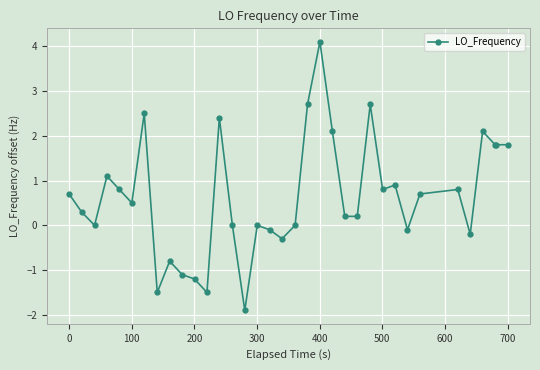

How many lines are shown in the chart?

1